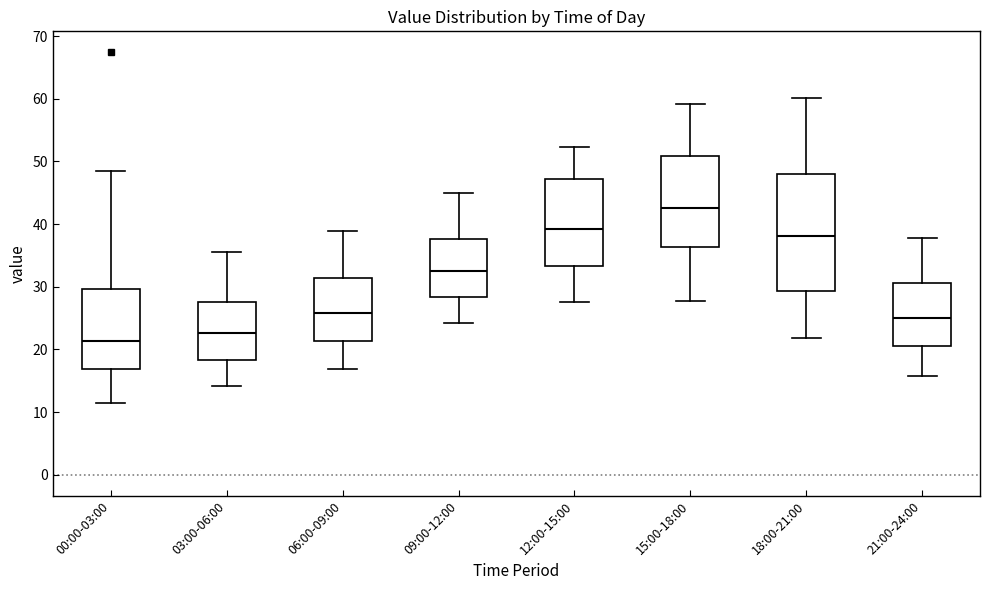

Reading left to right, read every box against the y-axis: the position of its median line, the range the box covers, and the ends of its whiskers. The values are not printed on the chart, so give them approximately, as read against the axis.

00:00-03:00: median 21, box 17 to 30, whiskers 12 to 49
03:00-06:00: median 23, box 18 to 28, whiskers 14 to 36
06:00-09:00: median 26, box 21 to 31, whiskers 17 to 39
09:00-12:00: median 32, box 28 to 38, whiskers 24 to 45
12:00-15:00: median 39, box 33 to 47, whiskers 28 to 52
15:00-18:00: median 43, box 36 to 51, whiskers 28 to 59
18:00-21:00: median 38, box 29 to 48, whiskers 22 to 60
21:00-24:00: median 25, box 21 to 31, whiskers 16 to 38